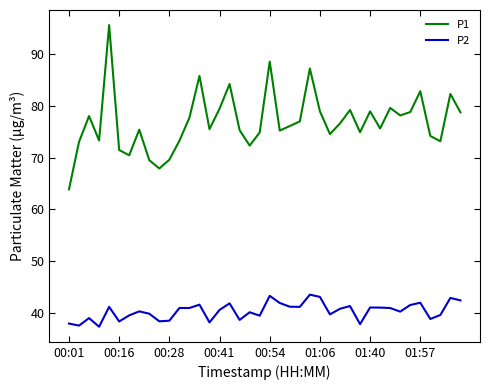

Which series has the largest total across all categories?

P1